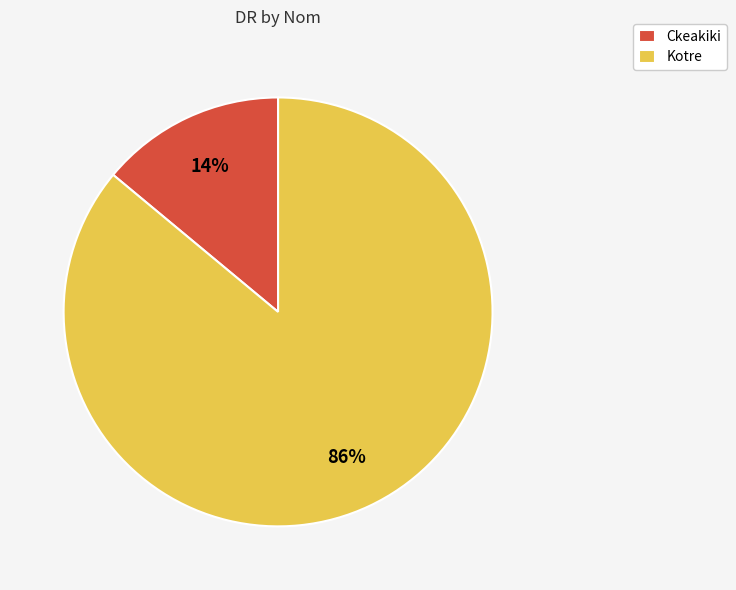

What is the largest slice in the pie chart?

Kotre